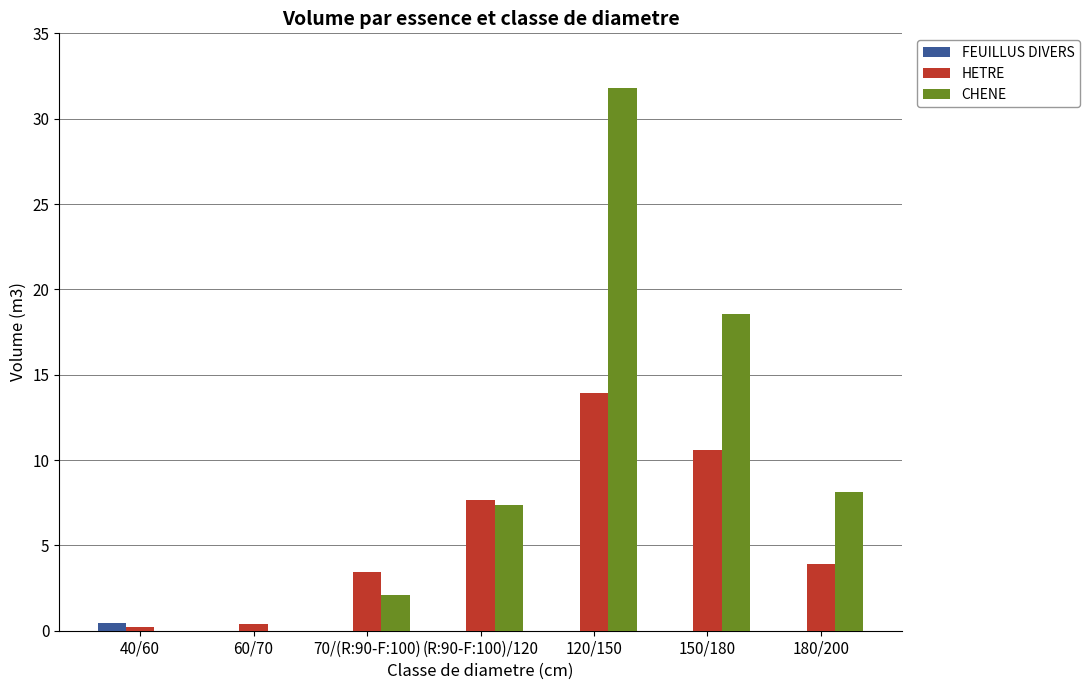

What are all the series names shown in the legend?

FEUILLUS DIVERS, HETRE, CHENE